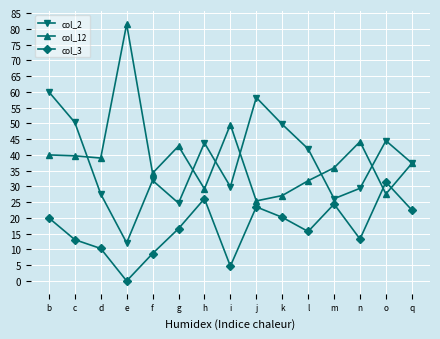

True or false: col_2 has a value of 27.6 at d.

True